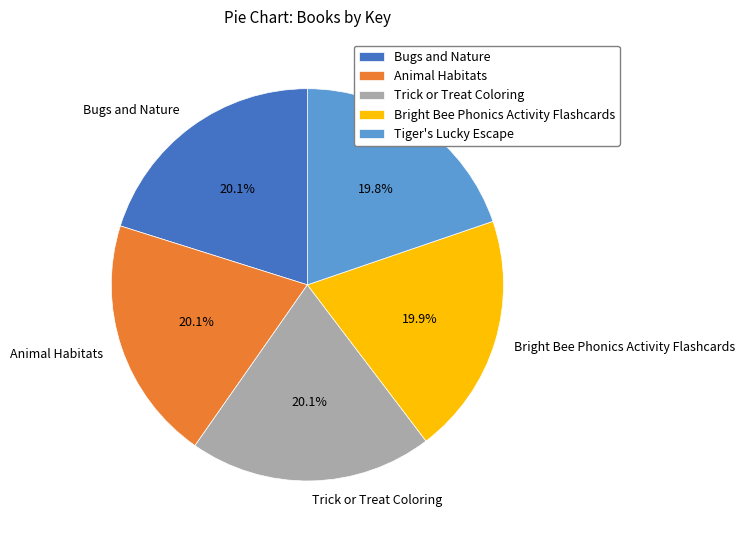

To the nearest percent, what is the average slice percentage?

20%